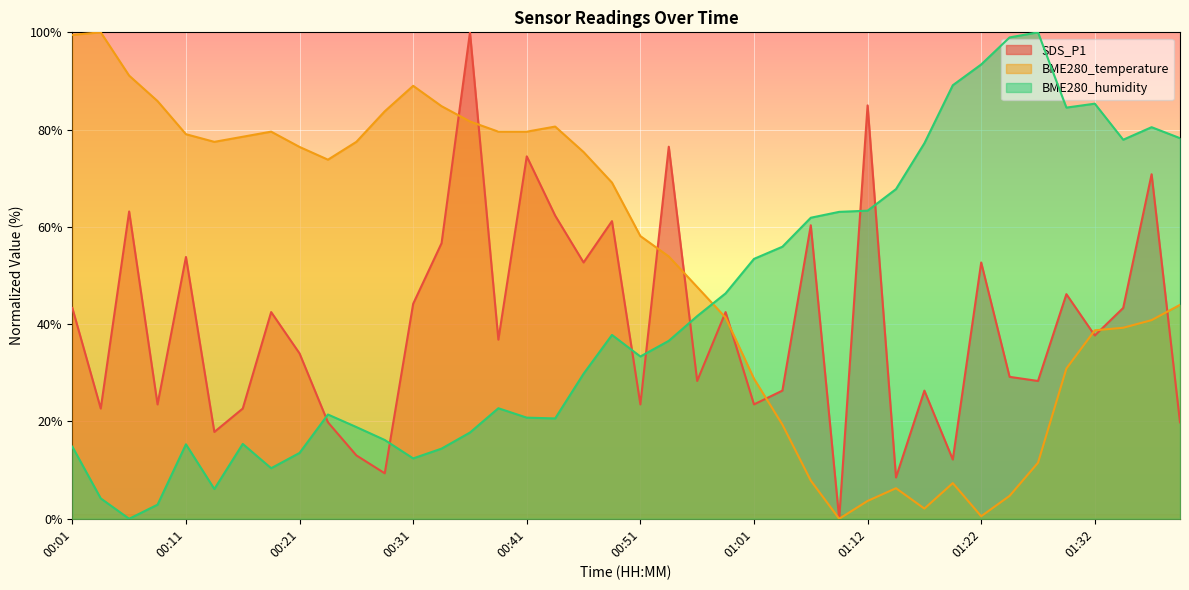

Where do SDS_P1 and BME280_temperature first cross each other?

00:33 and 00:36